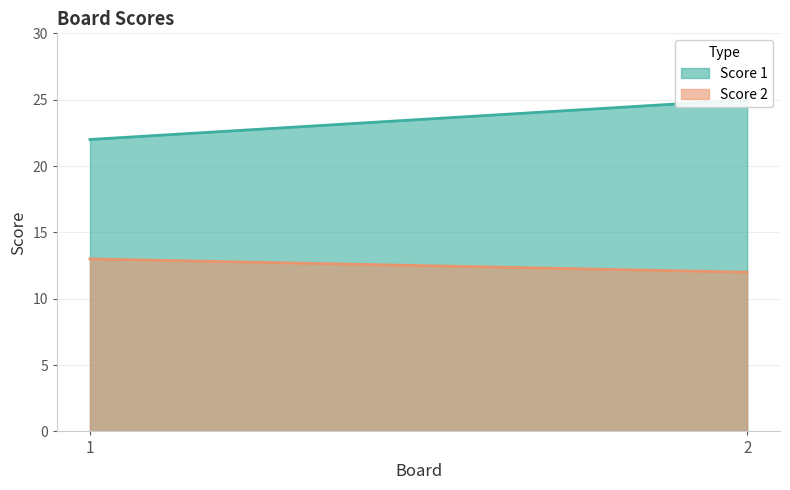

How many data points does each series have?

2